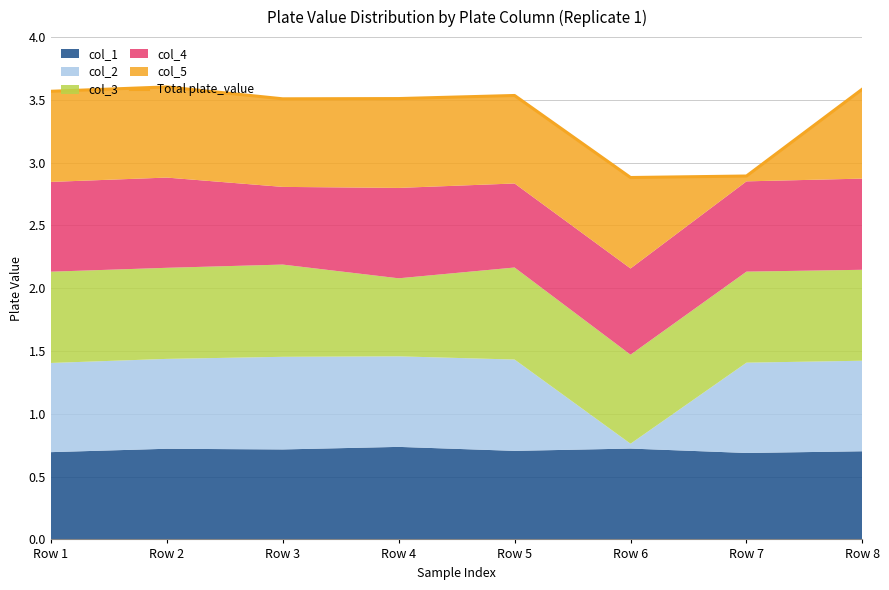

Which has a higher value, Row 4 or Row 6?

Row 4